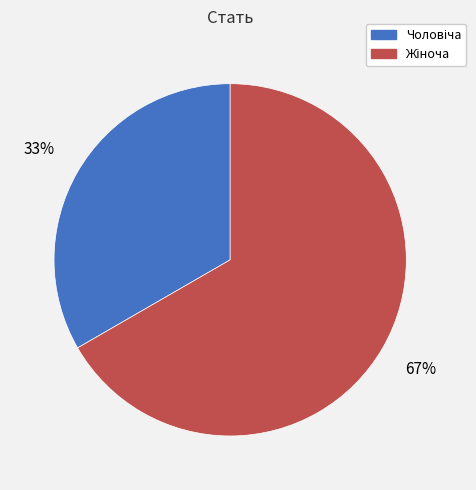

Is there a majority slice in this chart?

Yes